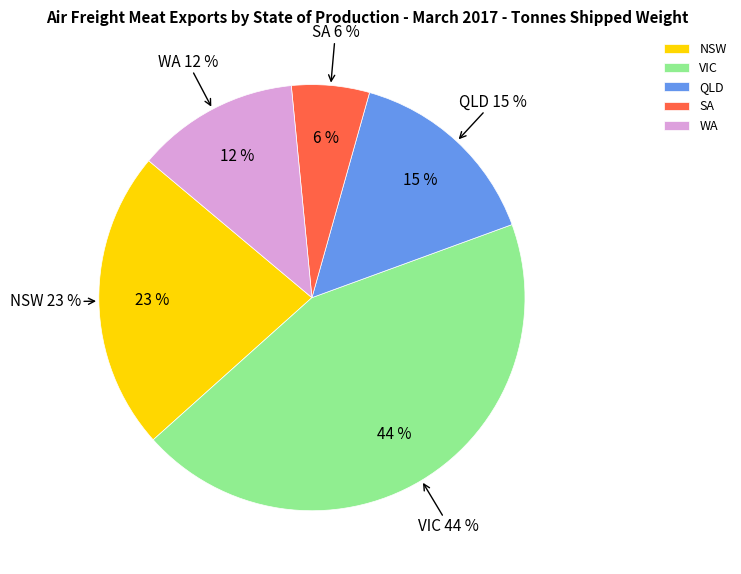

True or false: SA accounts for 1% of the total.

False